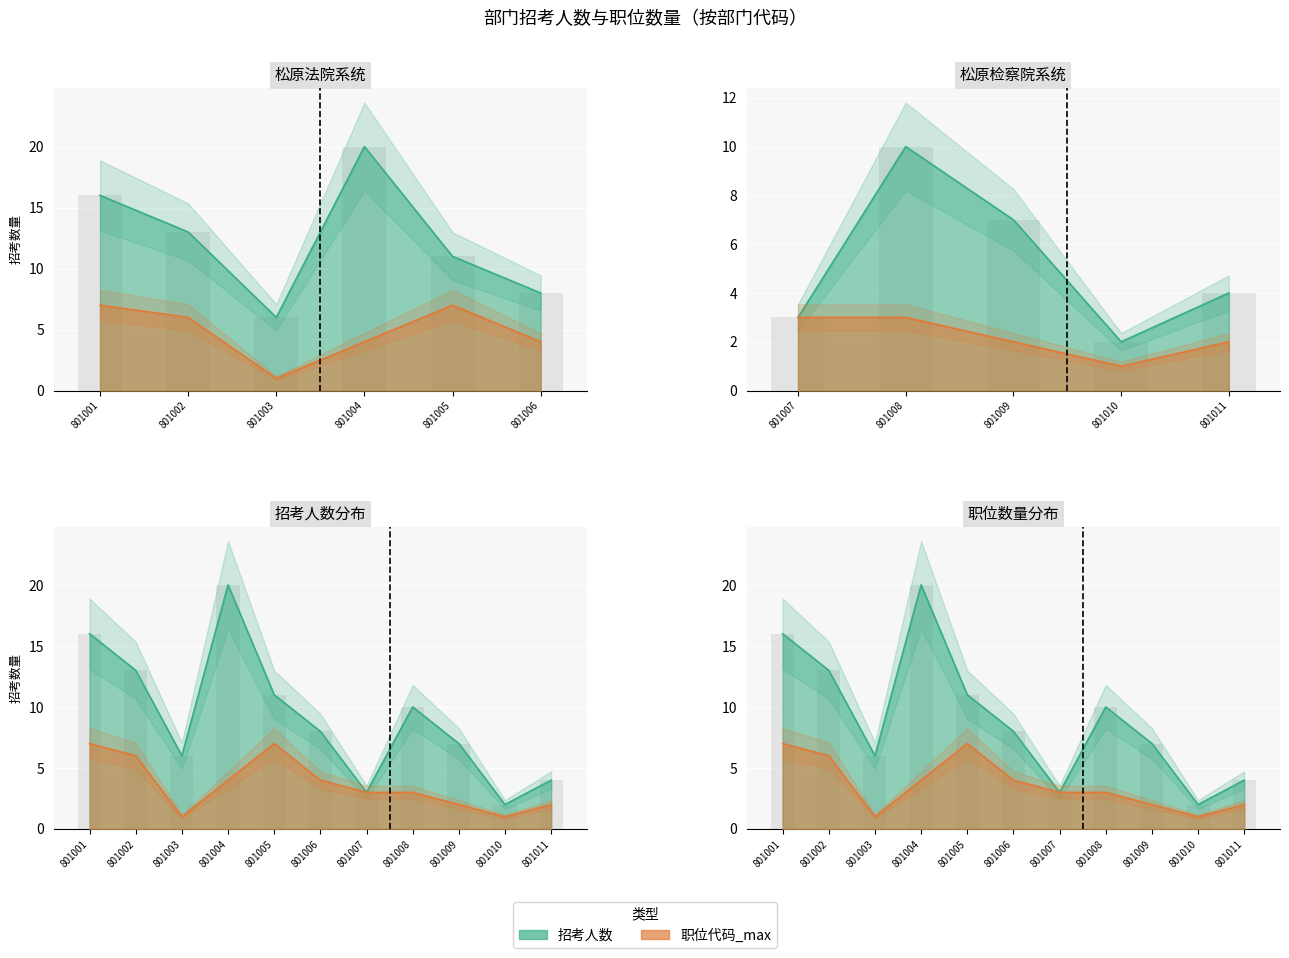

What value does the 招考人数 series have at 801001?

16